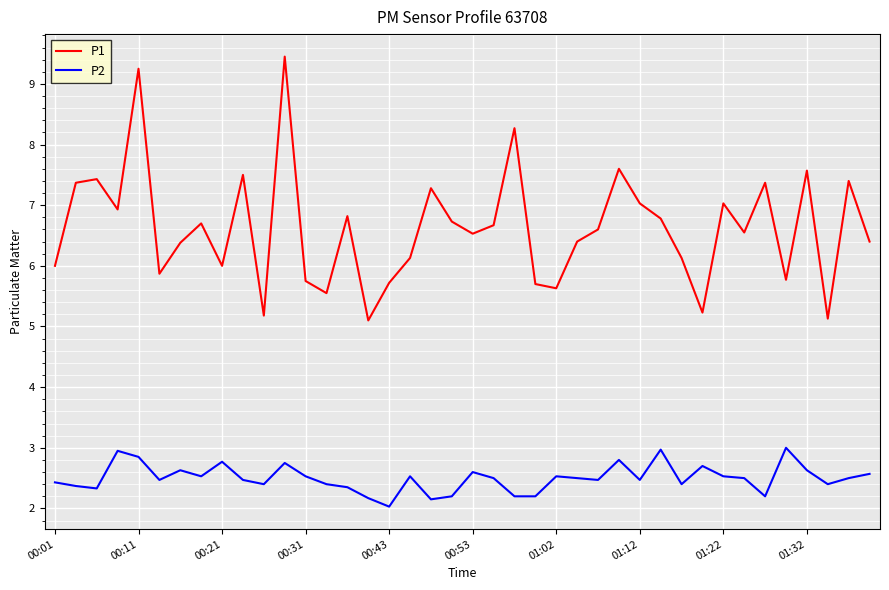

Rank the series by their maximum value, from highest to lowest.

P1, P2